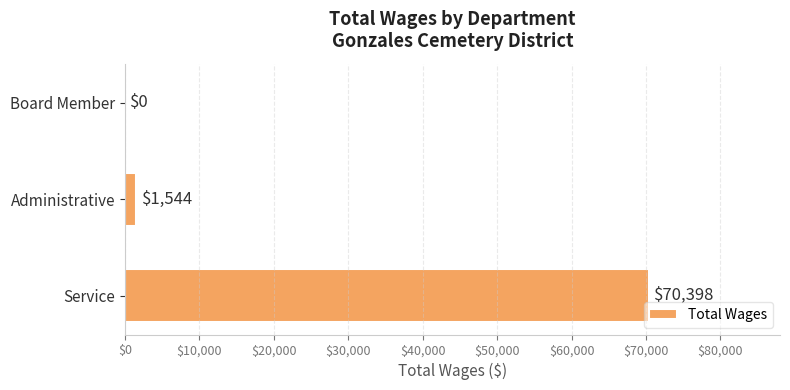

Between Service and Administrative, which is larger?

Service